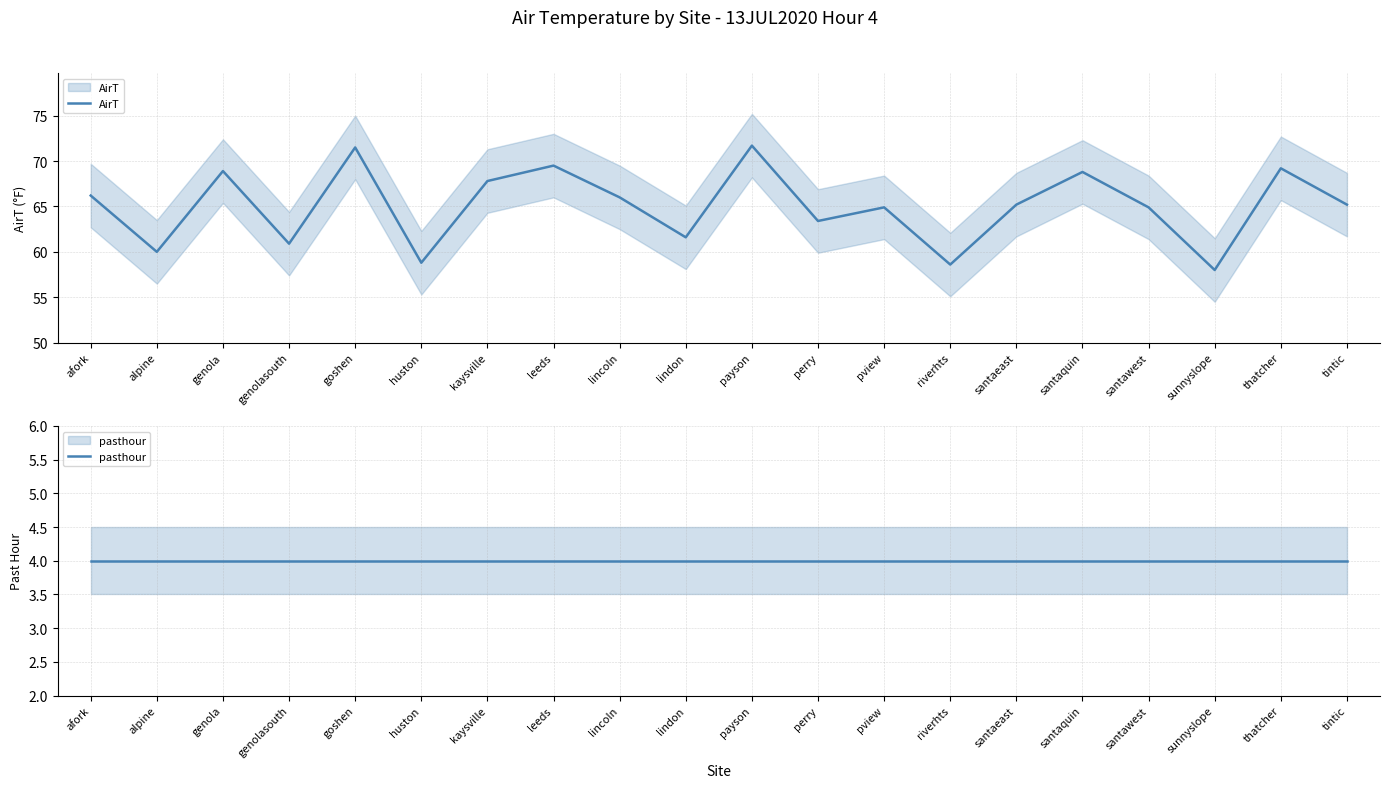

What is the sum of the AirT values at afork and perry?

129.6